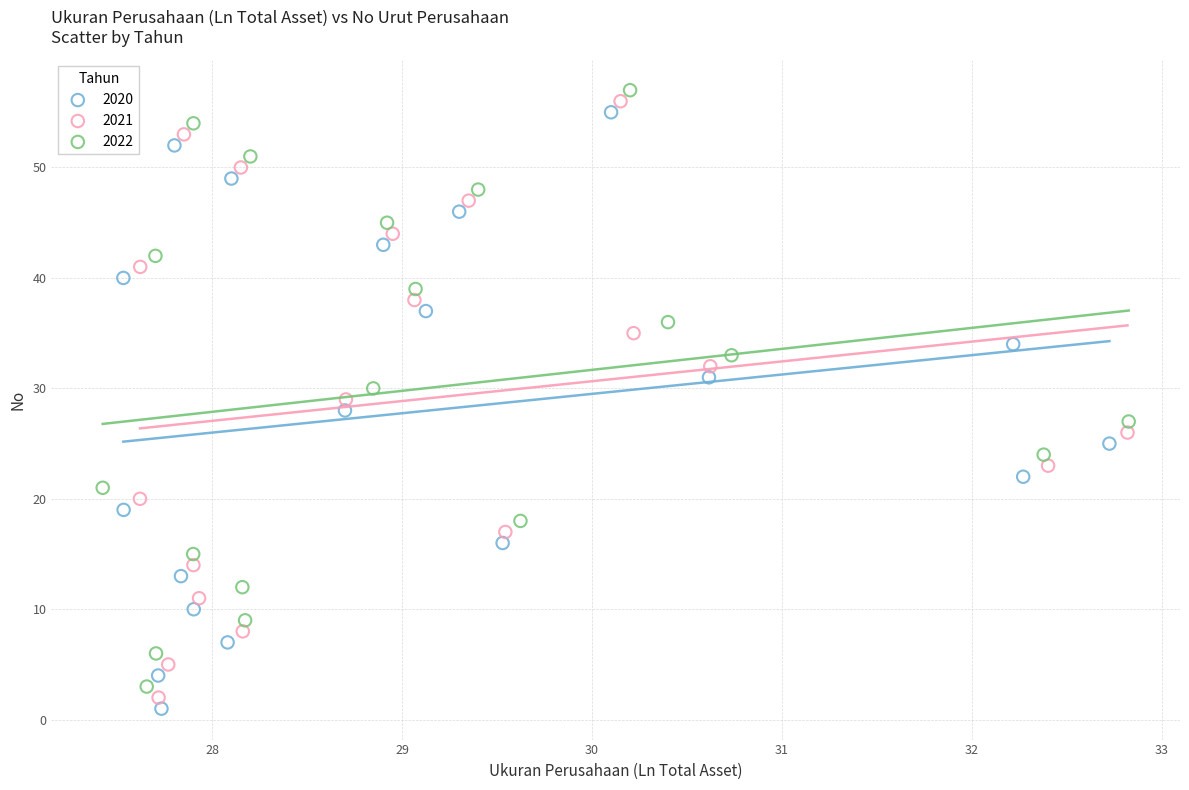

Which series reaches the maximum Y coordinate?

2022